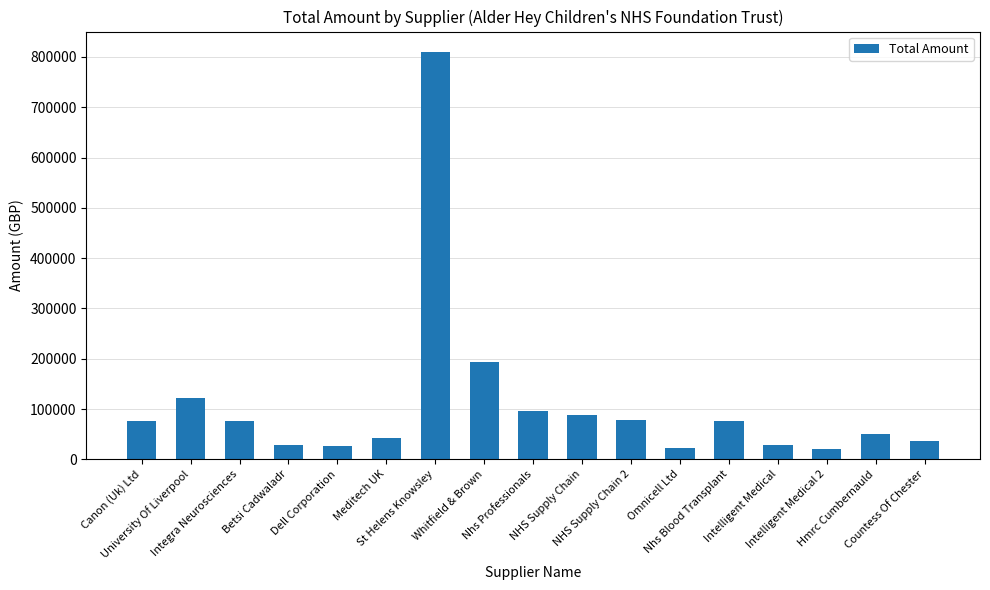

At which category does the chart reach its peak across all series?

St Helens Knowsley